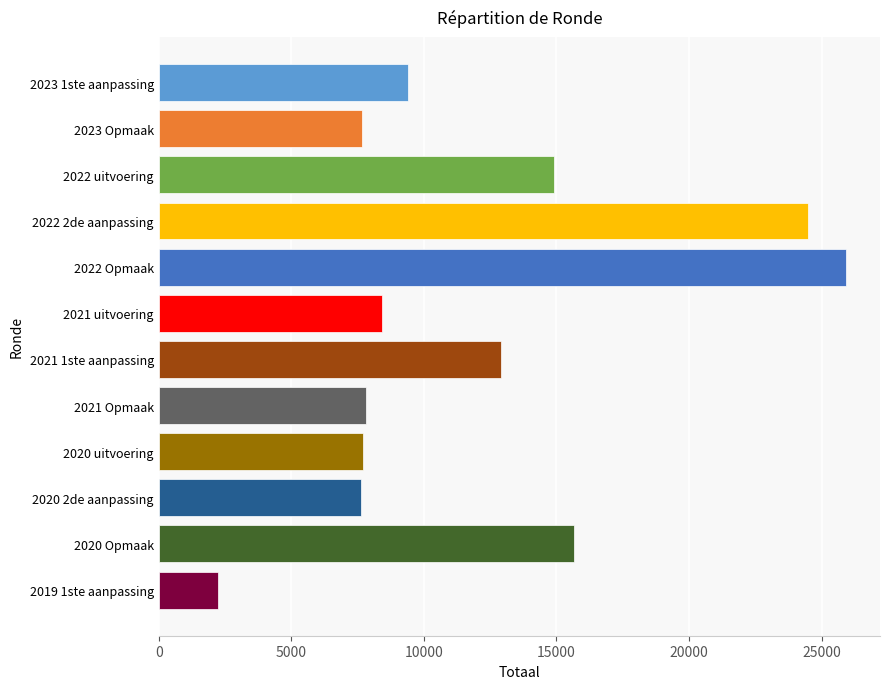

Are the bars grouped side by side (vs. stacked)?

No